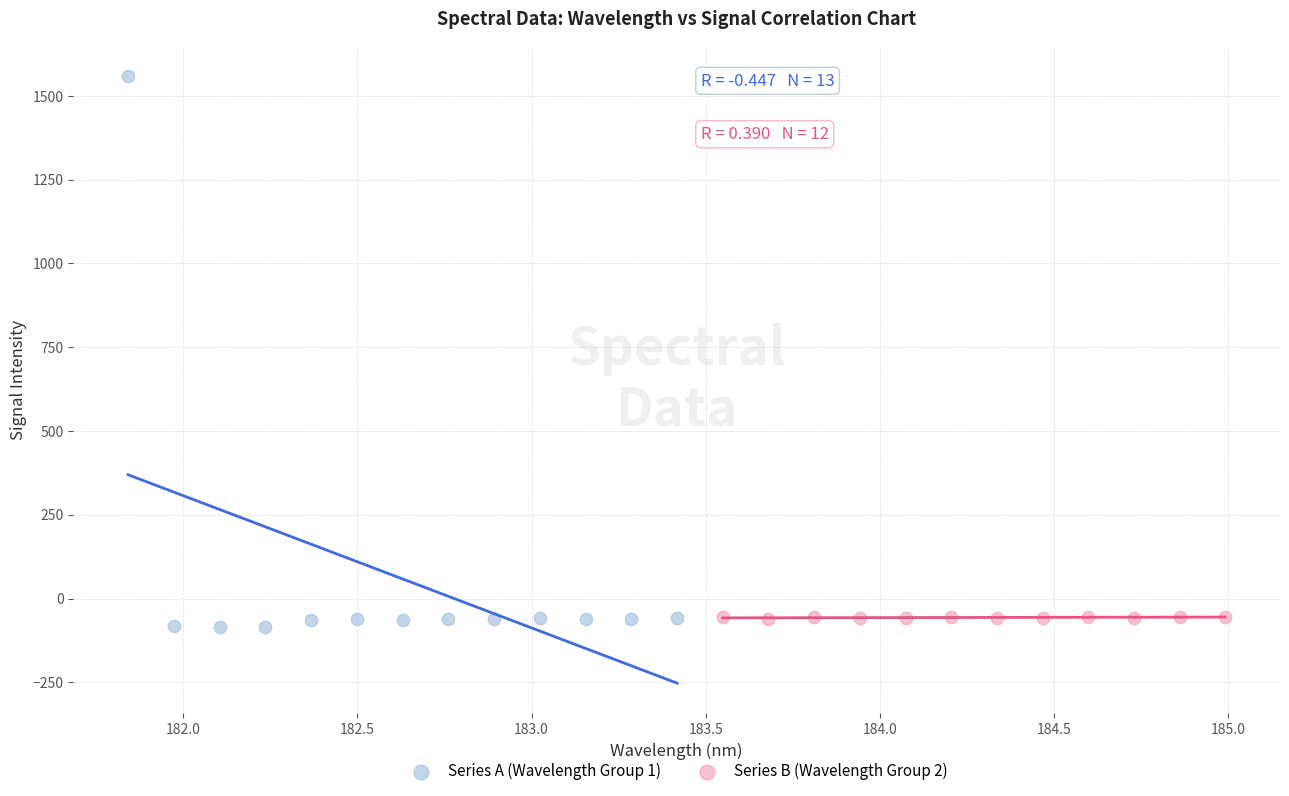

Which series contains the highest Y value?

Series A (Wavelength Group 1)